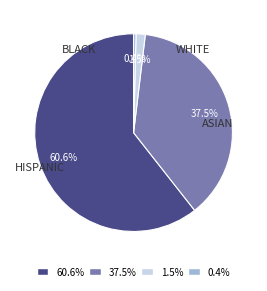

Which has a higher value, 37.5% or 60.6%?

60.6%